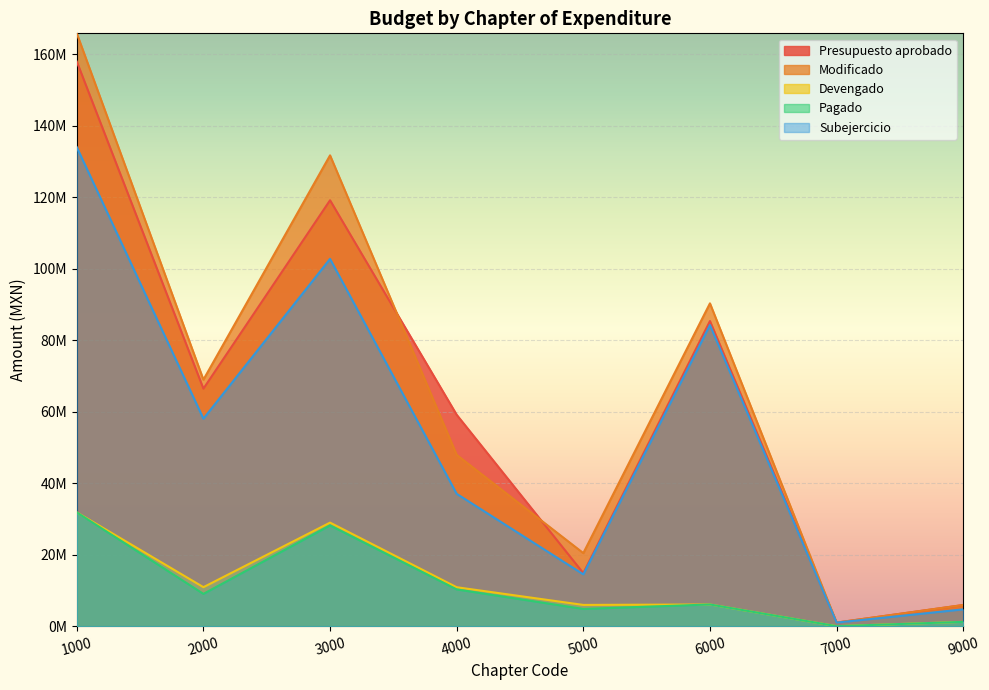

Reading right to left, extract all data points from this chart.

Presupuesto aprobado: 9000=5923015.8	7000=1000000.0	6000=85379476.3	5000=14843448.9	4000=59151656.2	3000=119175483.7	2000=66460575.3	1000=157987857.9
Modificado: 9000=5923015.8	7000=1000000.0	6000=90333175.7	5000=20447097.9	4000=47933405.9	3000=131744750.5	2000=68968838.8	1000=165875373.3
Devengado: 9000=1210059.1	7000=0.0	6000=6074685.9	5000=5945122.9	4000=10896702.0	3000=28975309.9	2000=10913769.1	1000=31843990.4
Pagado: 9000=1210059.1	7000=0.0	6000=6074685.9	5000=4819548.8	4000=10283410.9	3000=28191465.1	2000=9037587.0	1000=31843990.4
Subejercicio: 9000=4712956.7	7000=1000000.0	6000=84258489.8	5000=14501975.1	4000=37036703.9	3000=102769440.6	2000=58055069.7	1000=134031382.9